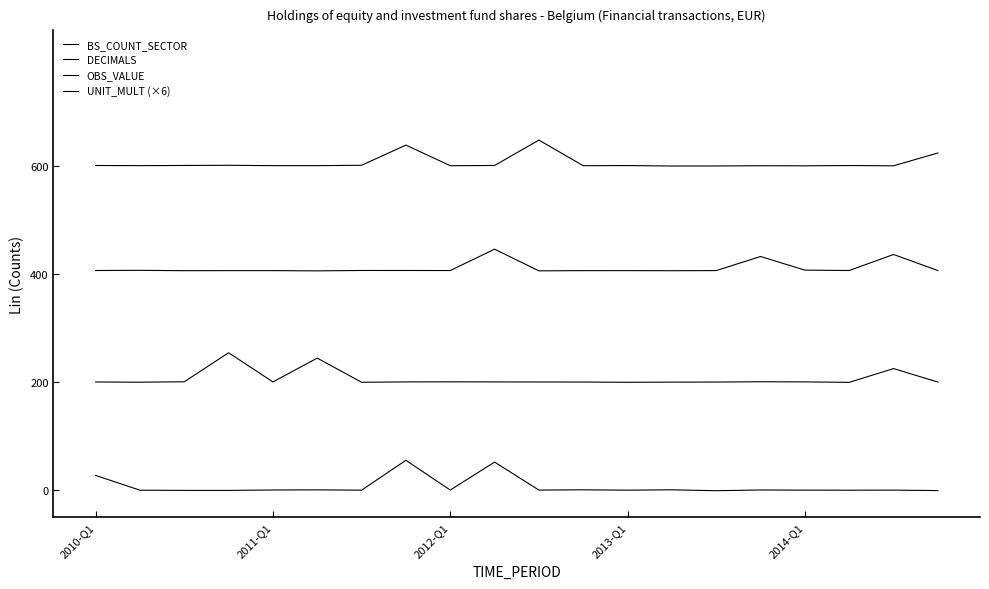

Is this an area chart (filled region under the line)?

No